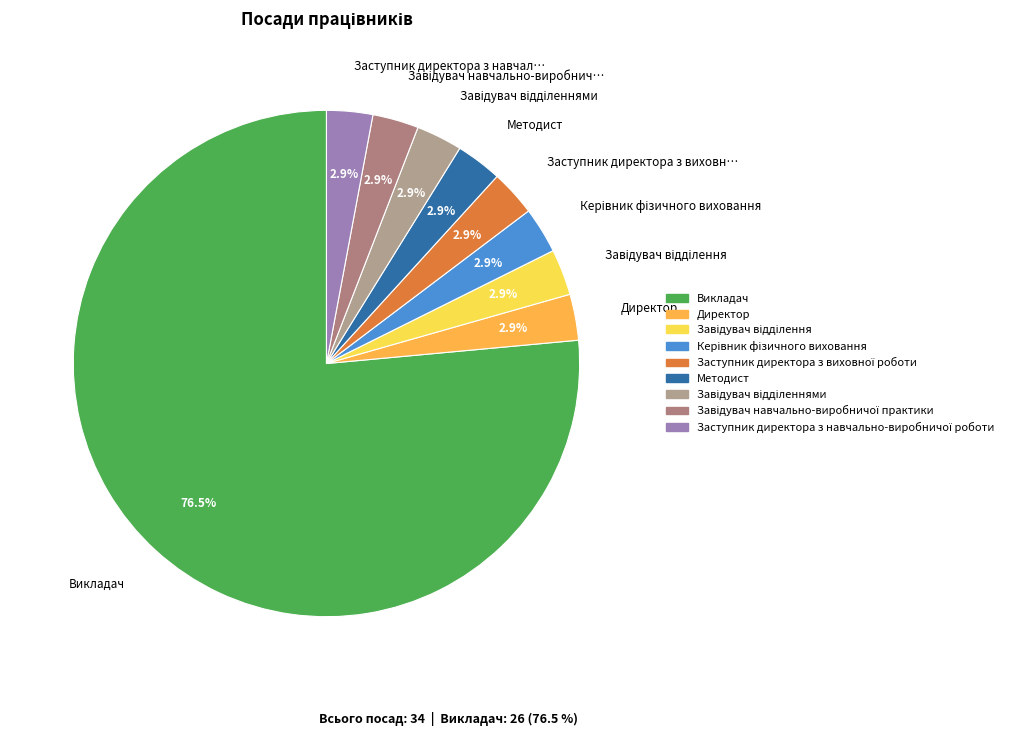

How many segments does this pie chart have?

9